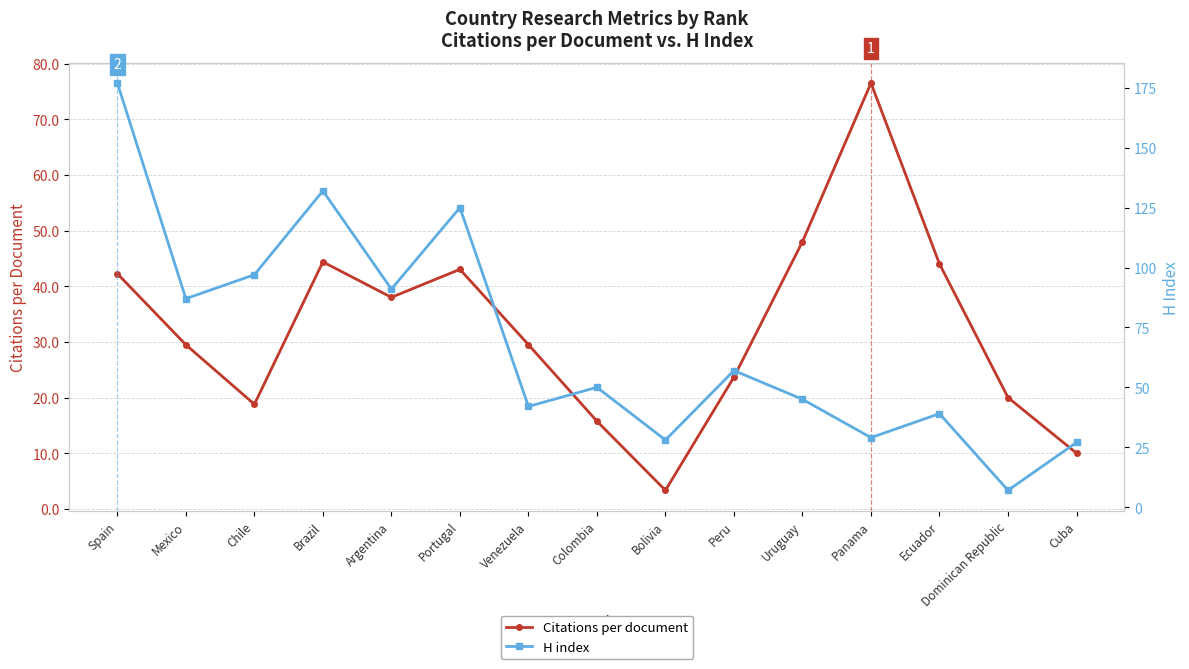

Where is H index nearest to the value 92?

Argentina